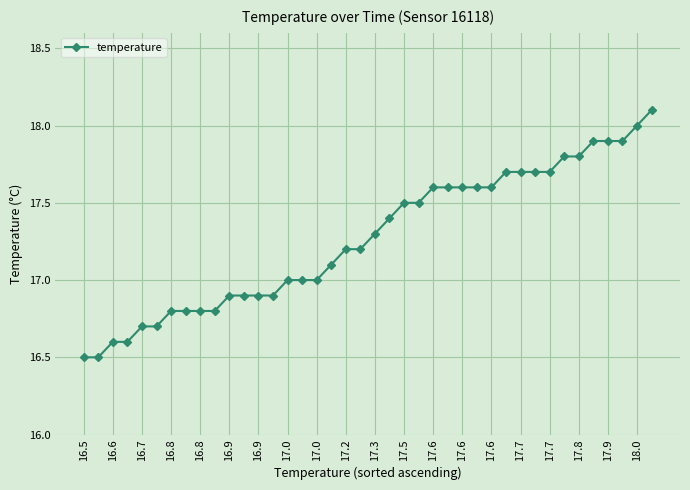

What is the greatest value displayed?

18.1